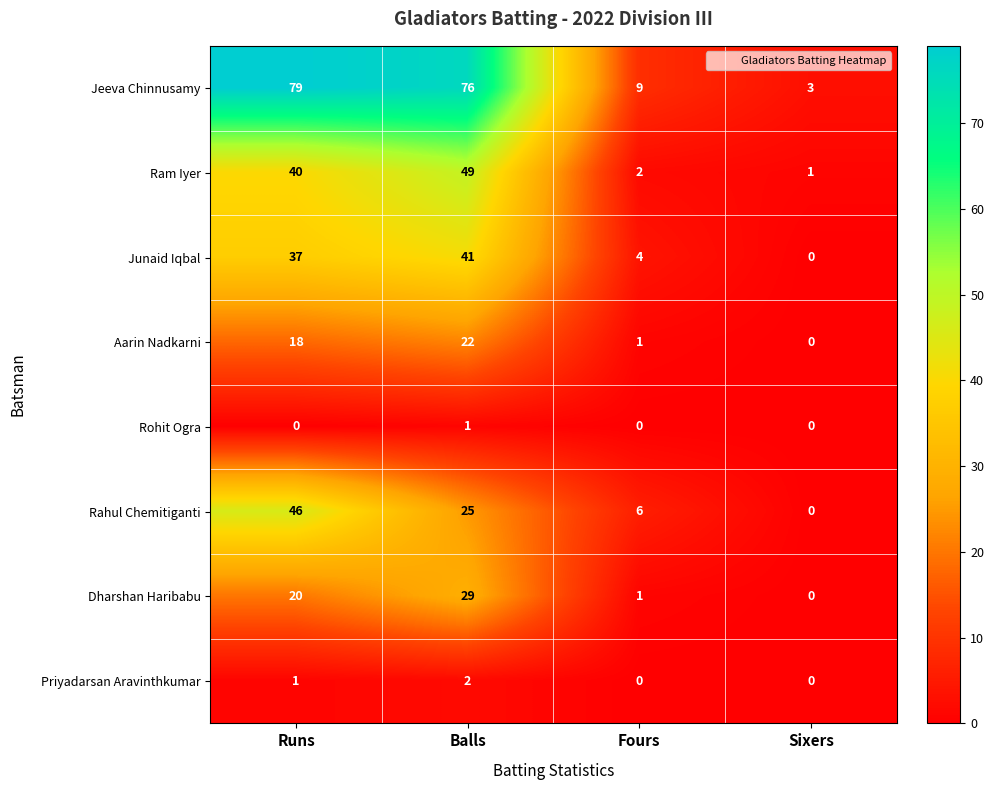

What is the difference between the maximum and minimum values in the Aarin Nadkarni series?

22